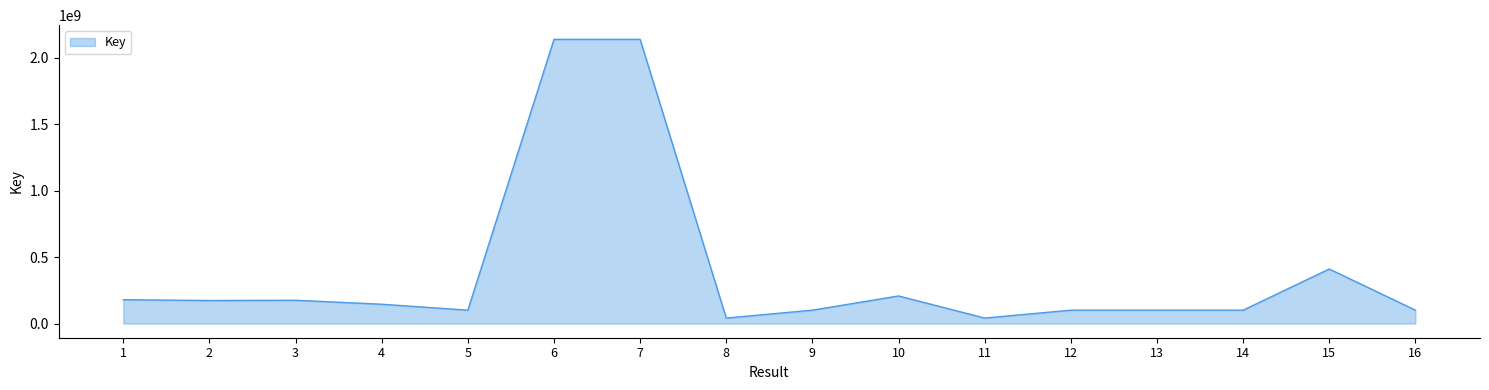

What is the minimum value shown in the chart?

41127221